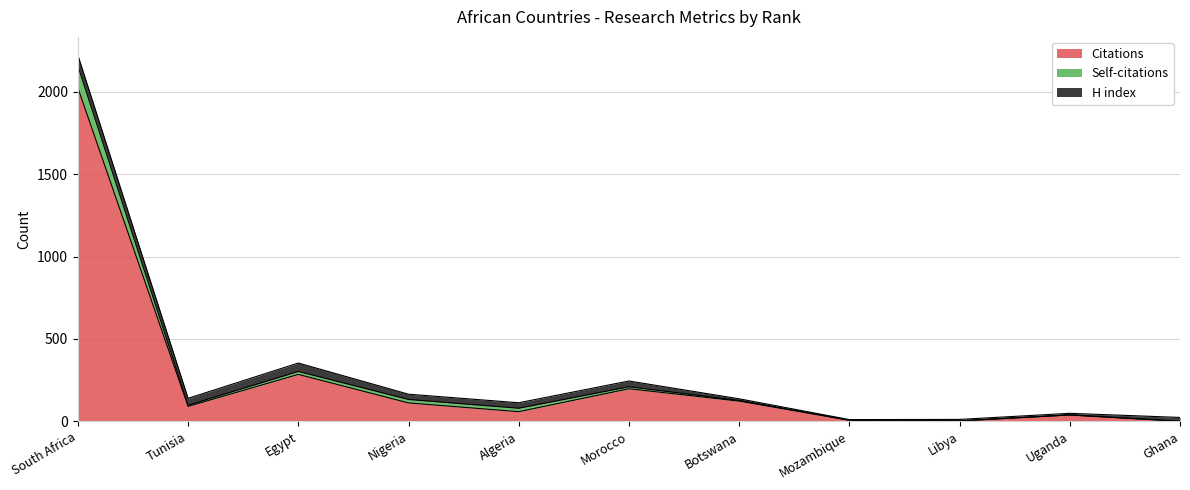

What is the maximum value for Citations?

2023